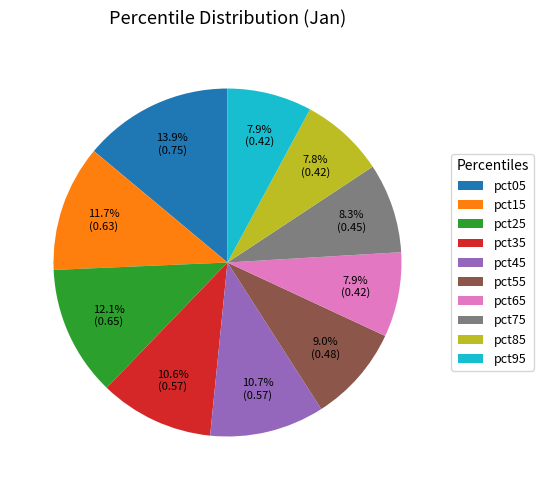

True or false: pct35 accounts for 18% of the total.

False